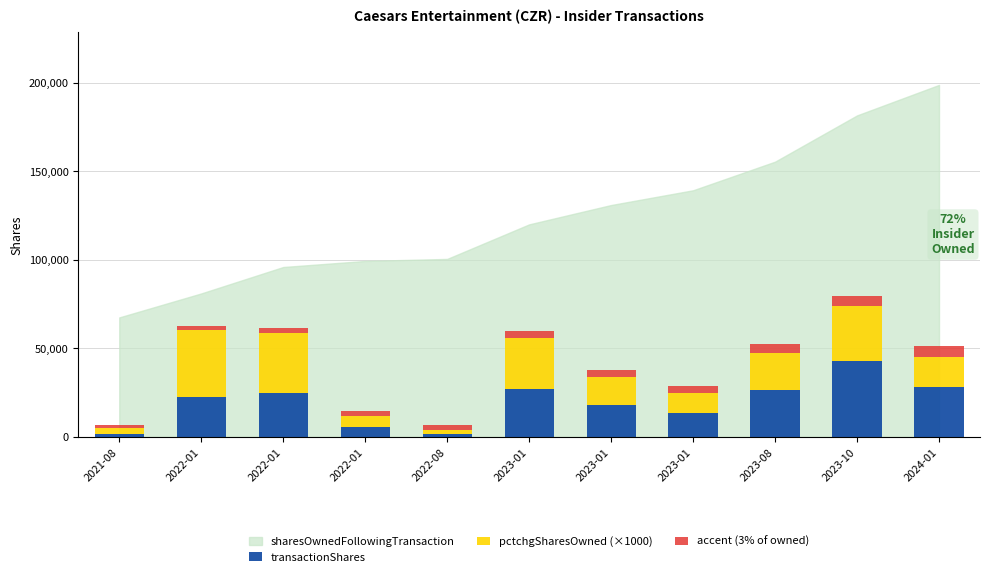

At how many categories does at least one series exceed 36183?

2